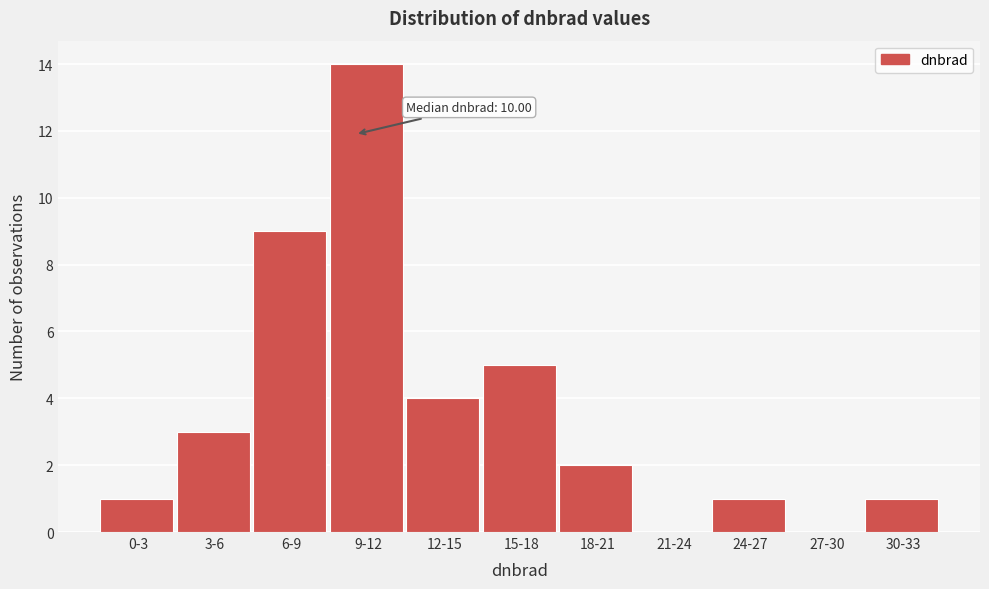

Reading left to right, what are all the values shown in this chart?

0-3=1	3-6=3	6-9=9	9-12=14	12-15=4	15-18=5	18-21=2	21-24=0	24-27=1	27-30=0	30-33=1